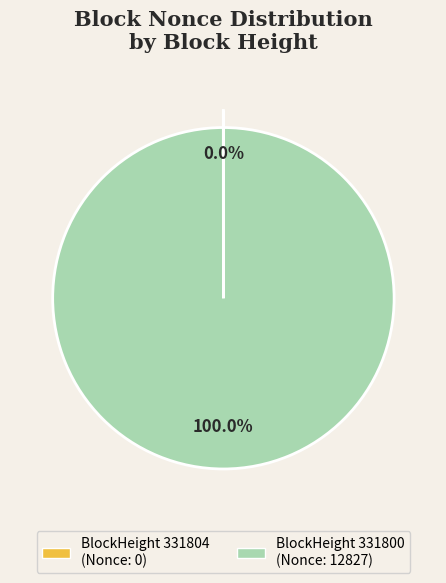

Which slice represents more than half of the pie?

BlockHeight 331800 (Nonce: 12827)